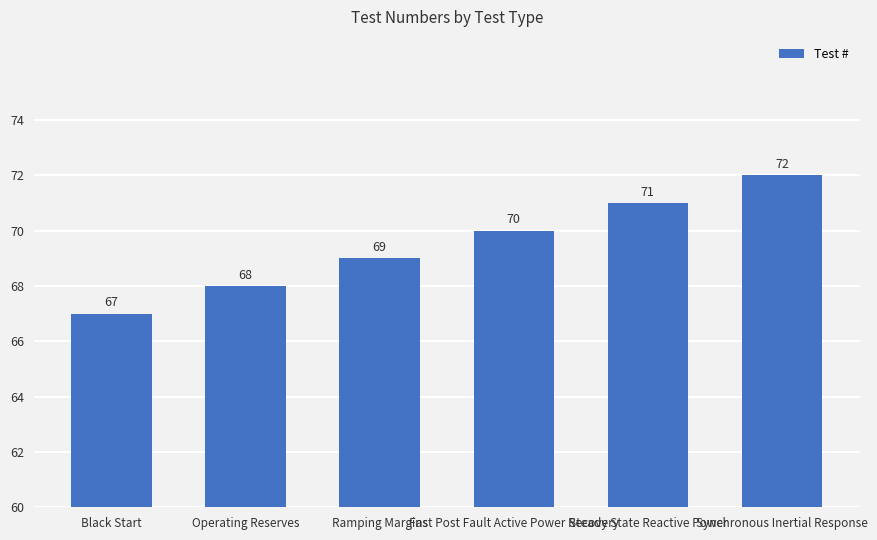

Between Synchronous Inertial Response and Operating Reserves, which is larger?

Synchronous Inertial Response